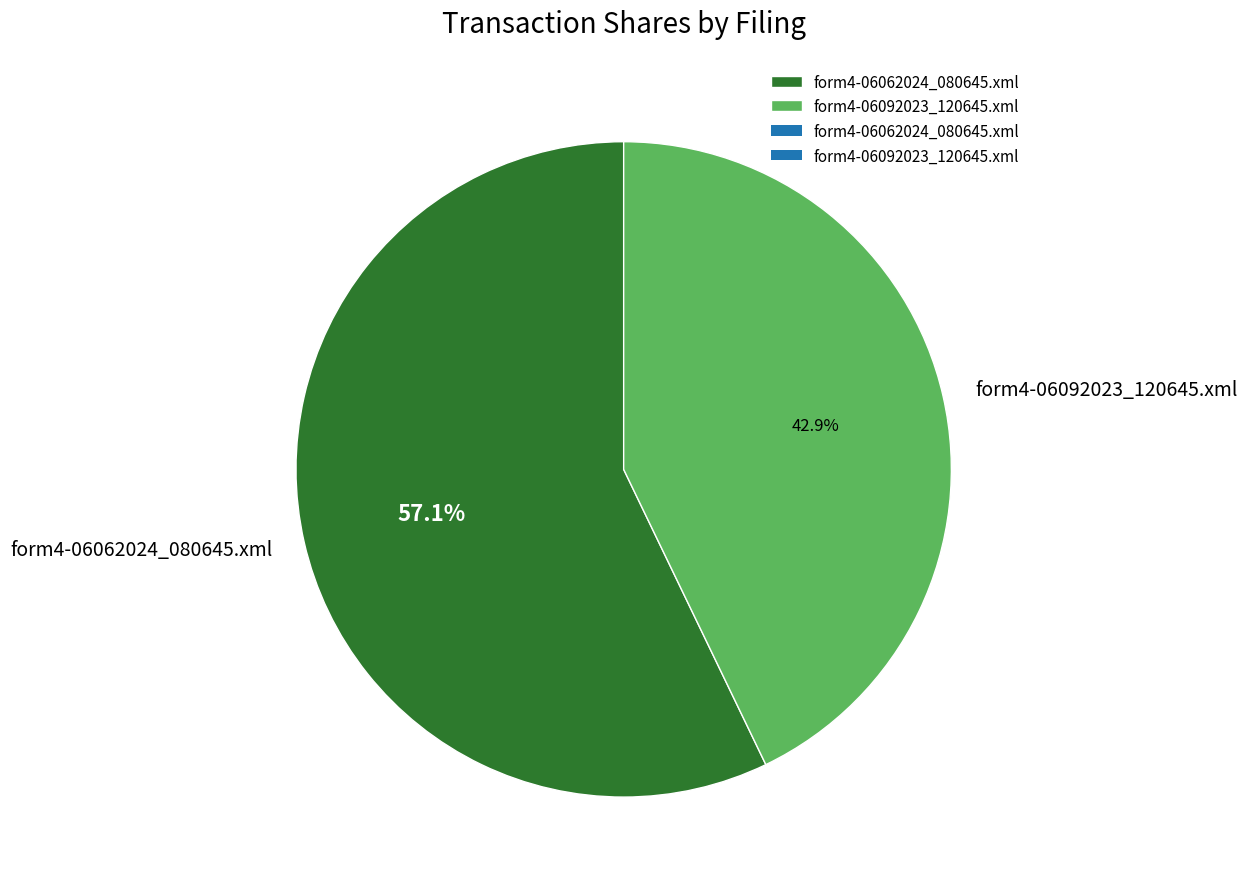

To the nearest percent, what is the difference between the form4-06062024_080645.xml and form4-06092023_120645.xml slice percentages?

14%